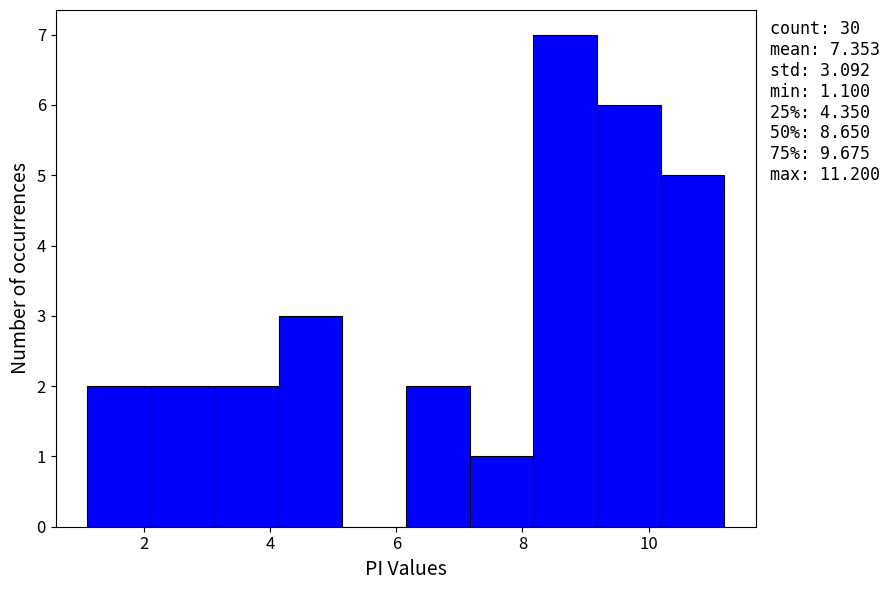

Over which range of the x-axis is the bar tallest?

8.2 to 9.2